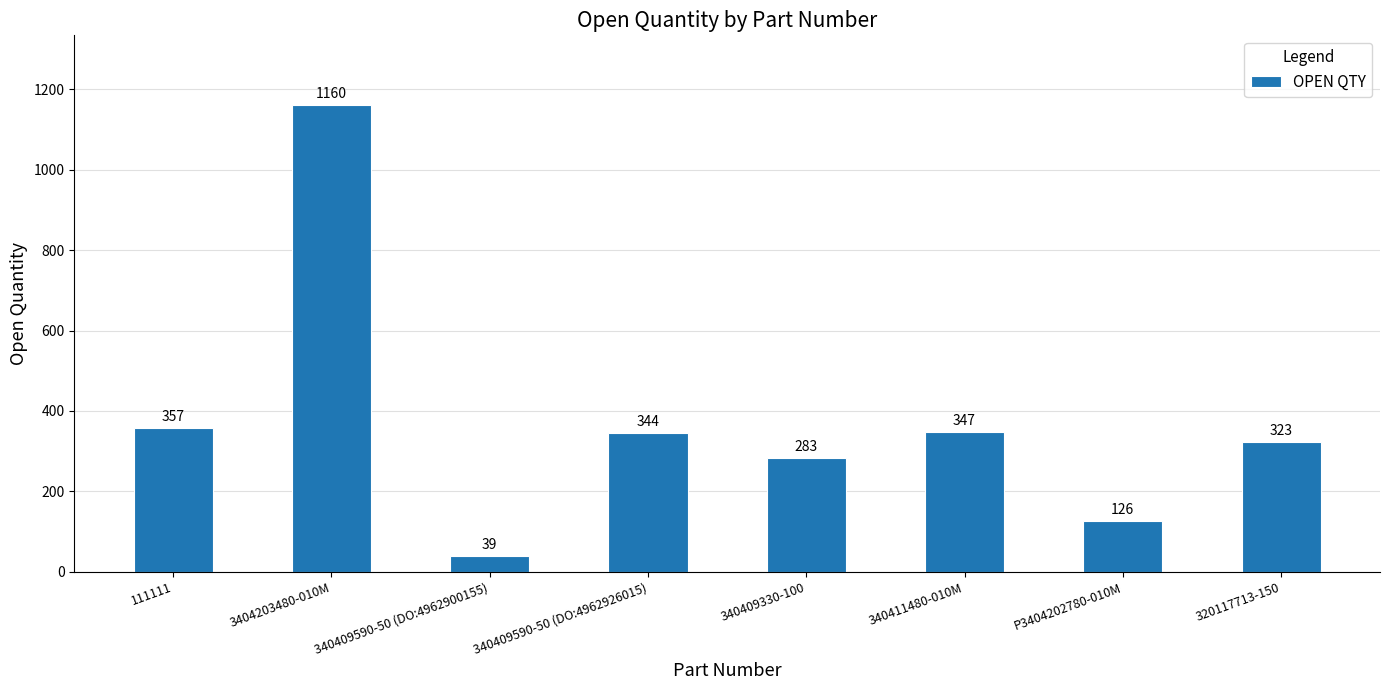

What is the average value?

372